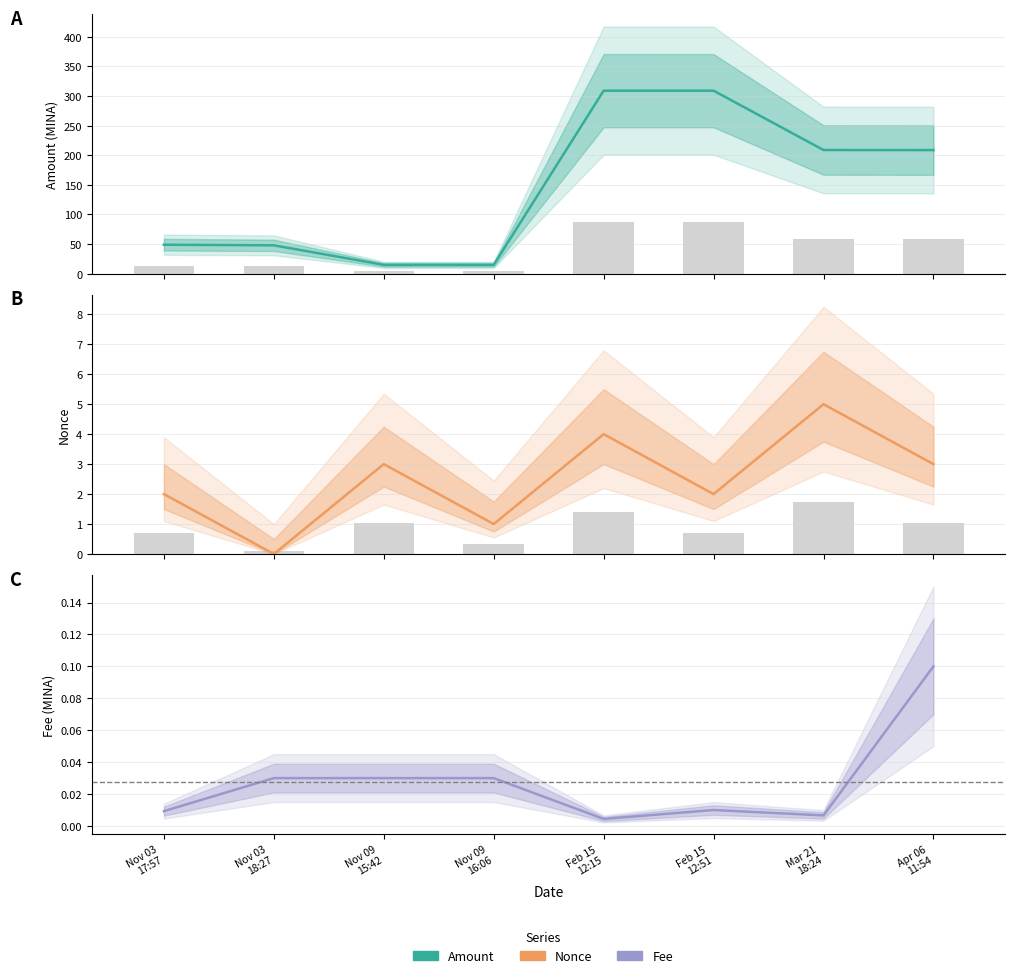

What is the label of the 4th bar from the right?

Feb 15
12:15